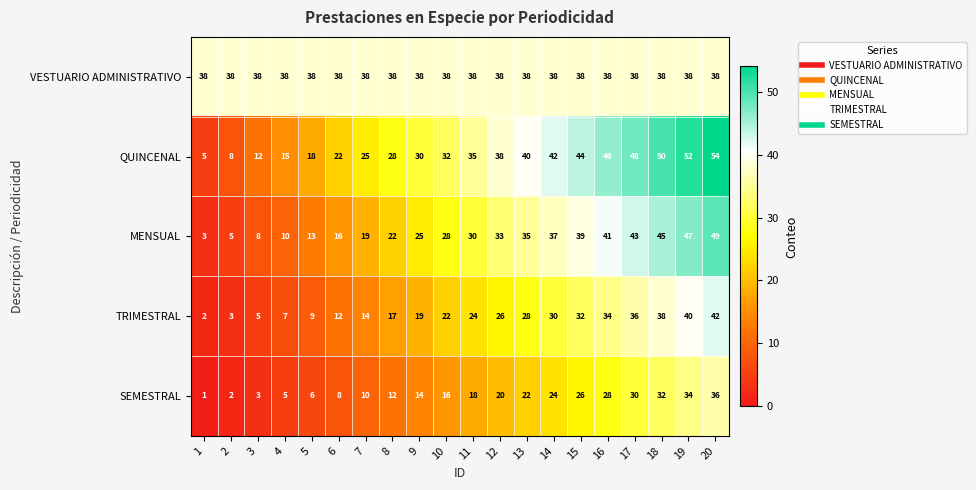

At which label is MENSUAL closest to 26?

9